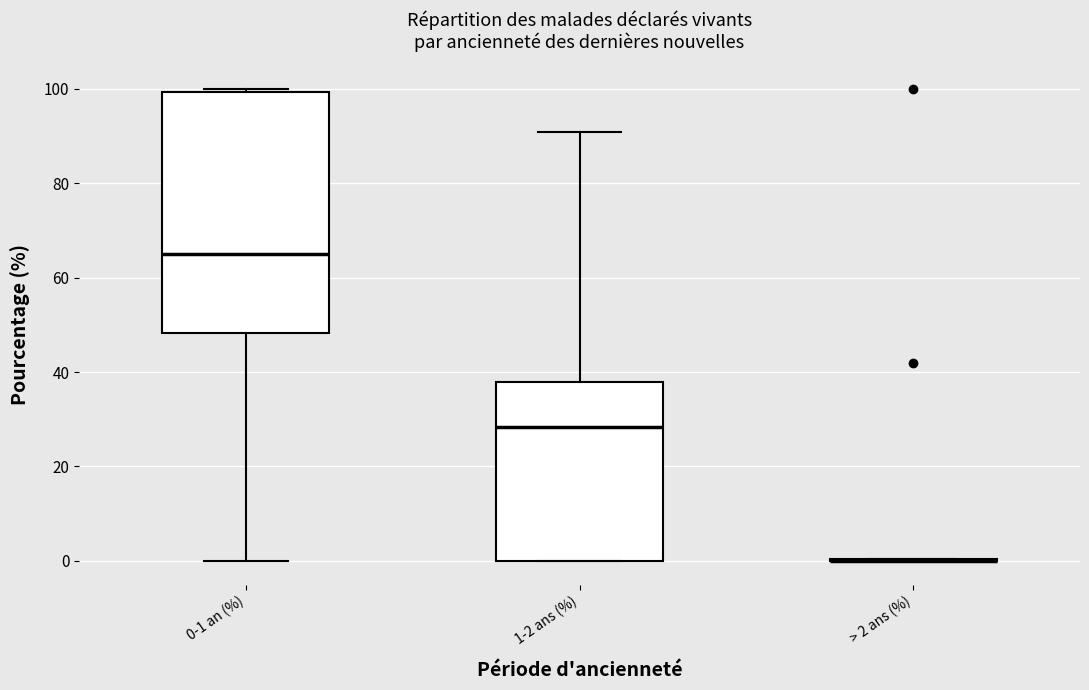

Where does the upper whisker of the box for 1-2 ans (%) end on the y-axis? The values are not printed on the chart, so give them approximately, as read against the axis.

90